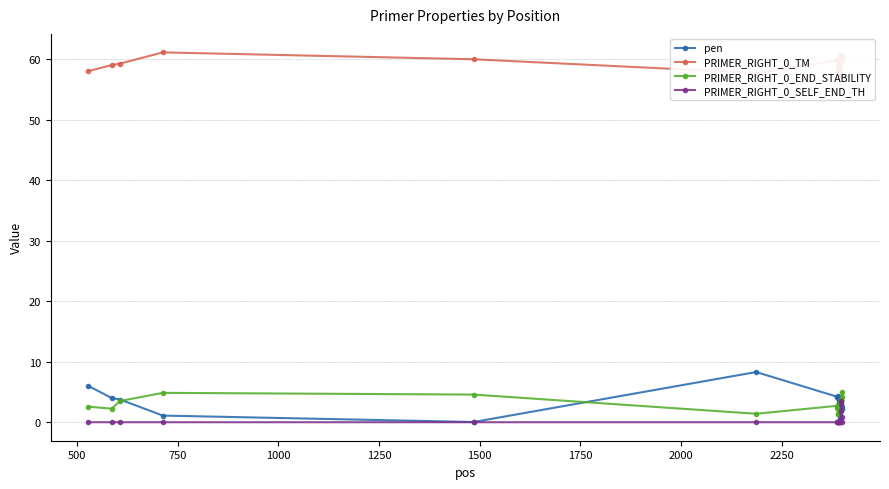

How many lines are shown in the chart?

4